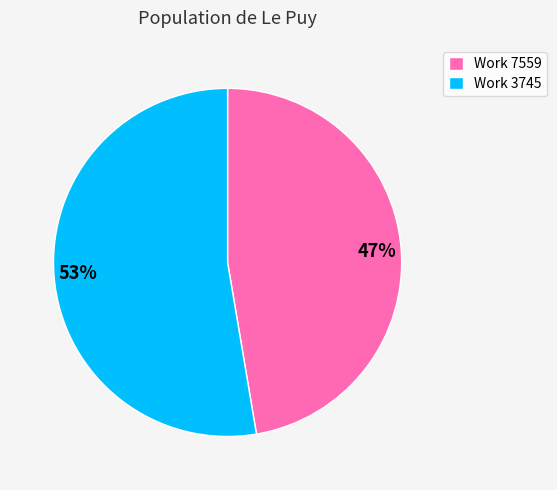

Is it true that 53% is 65% of the pie?

False